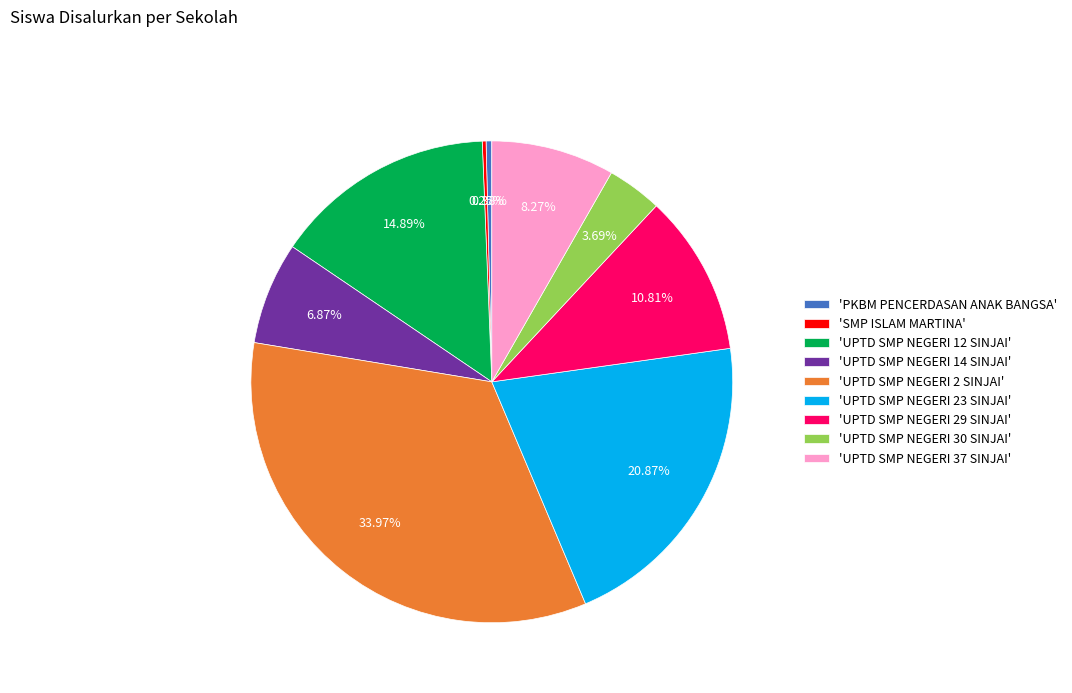

Do 'UPTD SMP NEGERI 23 SINJAI' and 'UPTD SMP NEGERI 12 SINJAI' together represent more than half of the pie?

No